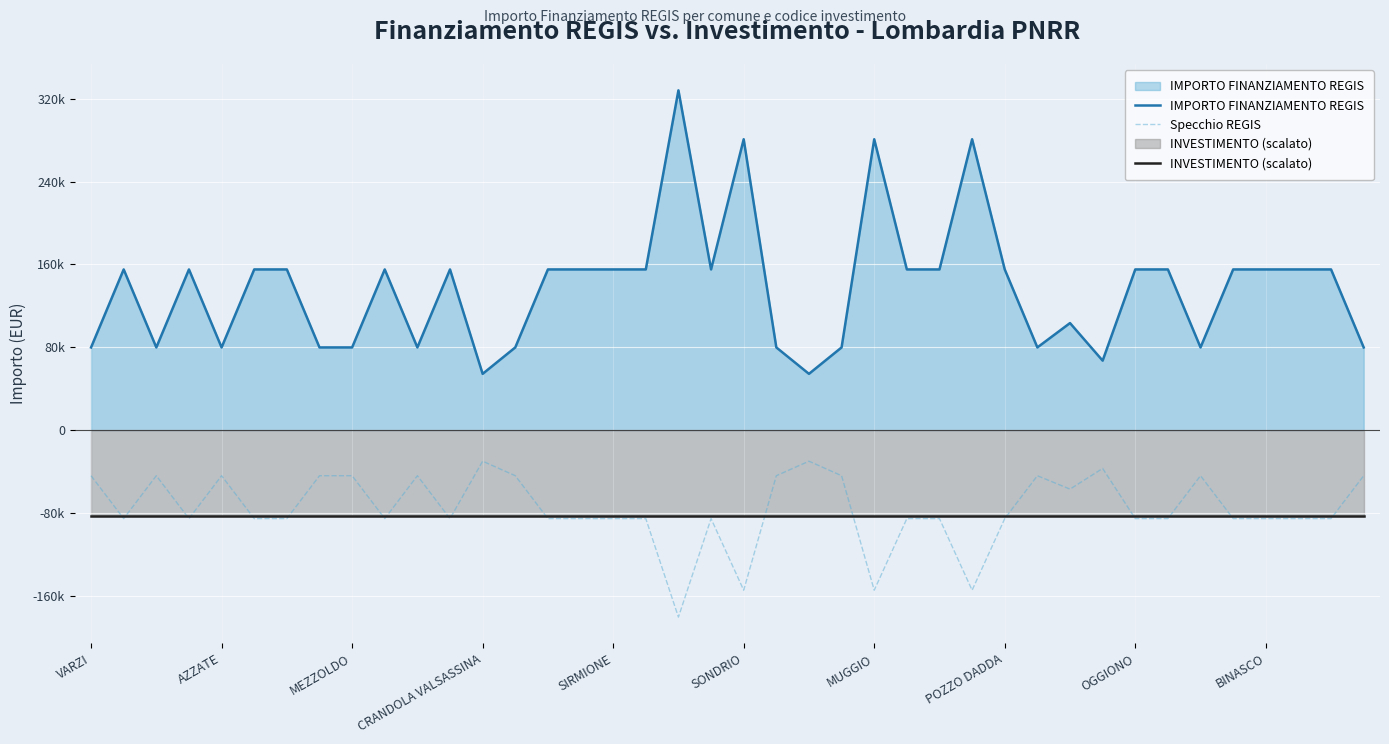

True or false: IMPORTO FINANZIAMENTO REGIS has more than 0 points higher than both neighbors.

True